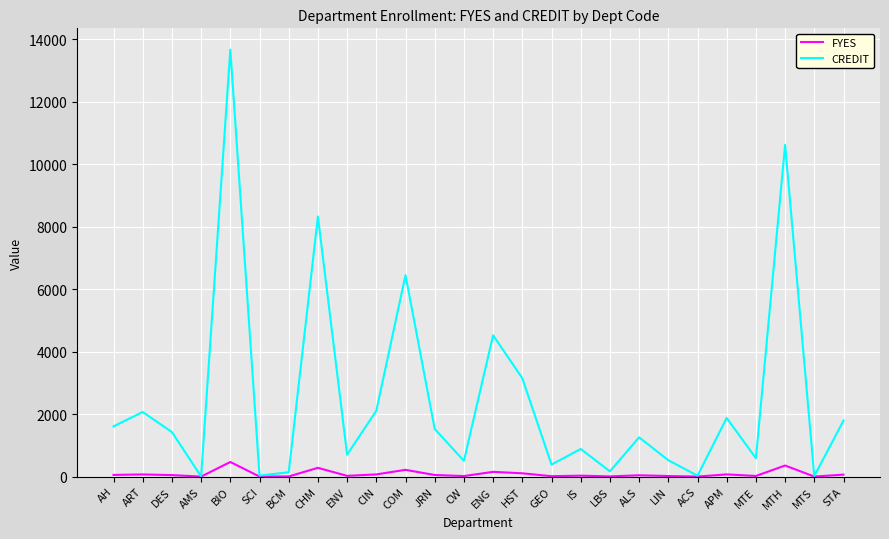

Count the number of categories in the chart.

26